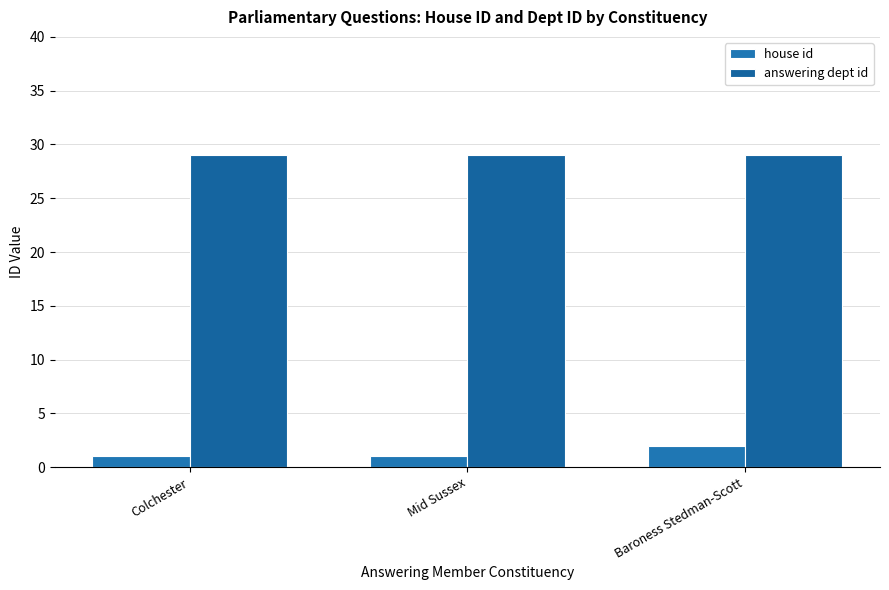

How many groups of bars are there?

3